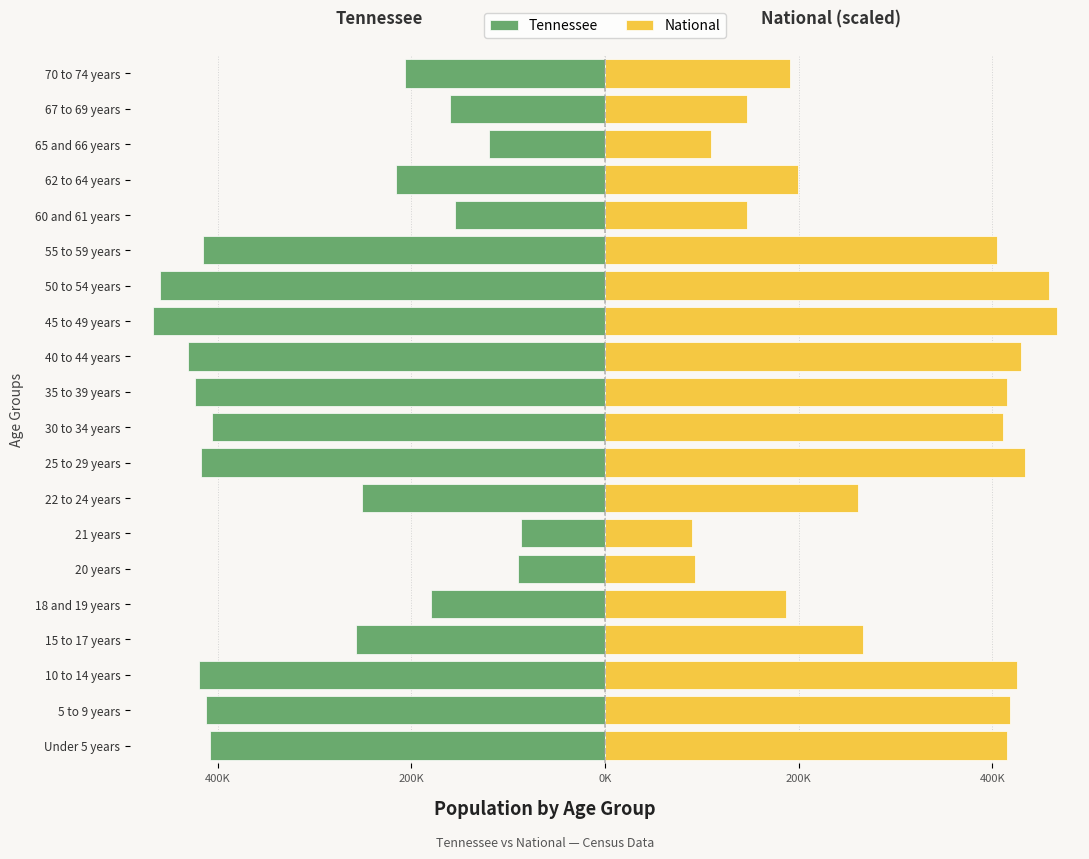

Is it true that National equals 60404.0 at 21 years?

False